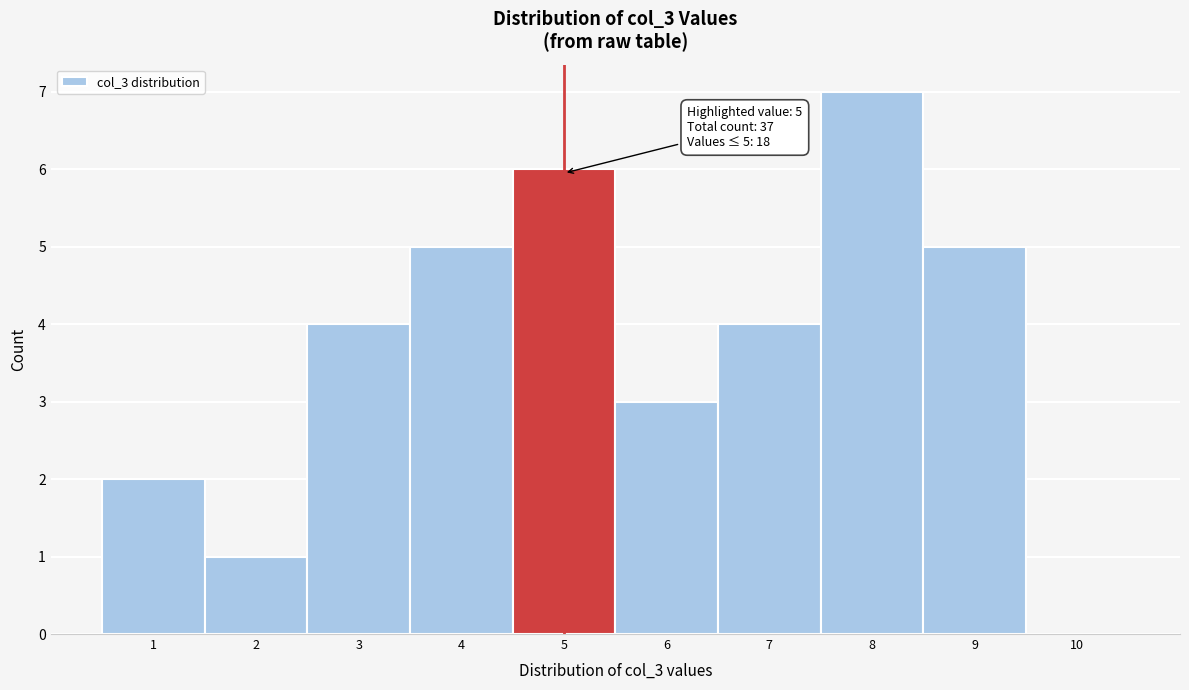

Which range on the x-axis has the tallest bar?

7.5 to 8.5